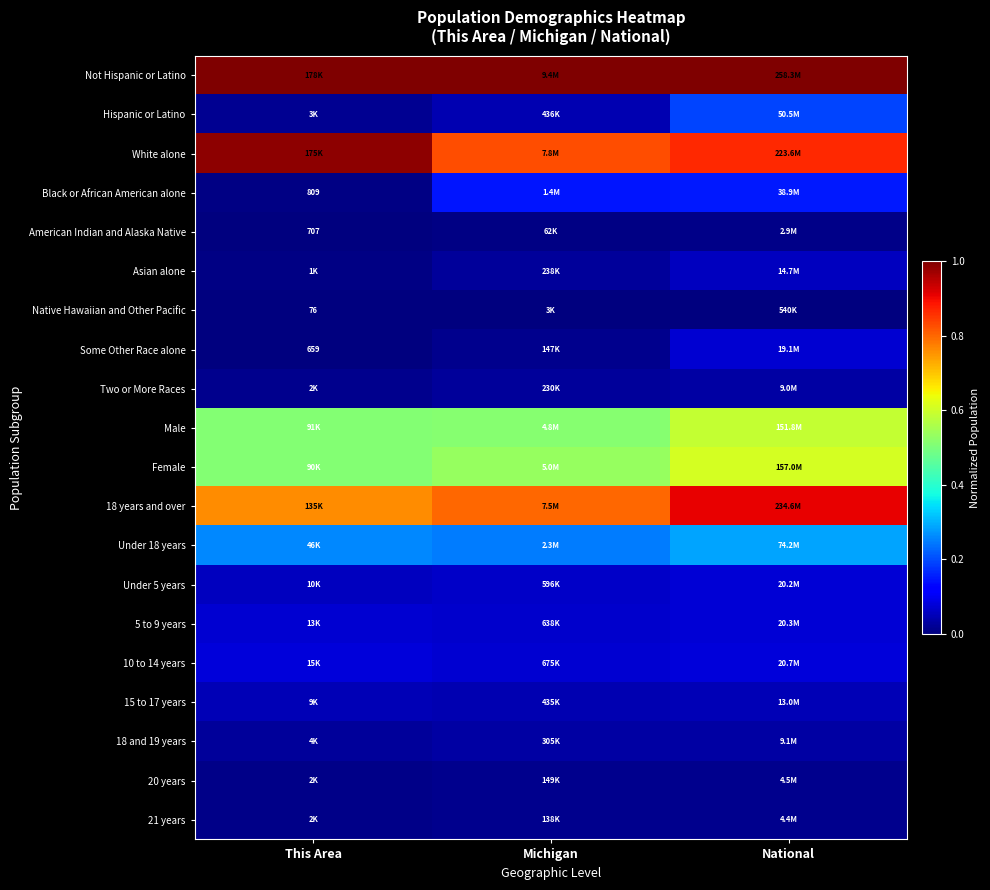

Which series changed the most between Michigan and National?

Hispanic or Latino